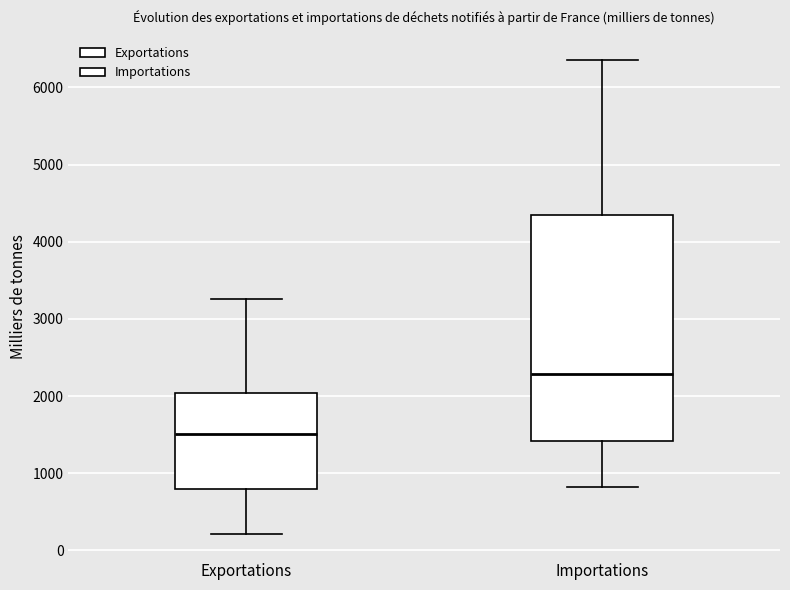

Comparing the boxes themselves (not the whiskers), which one is the tallest?

Importations